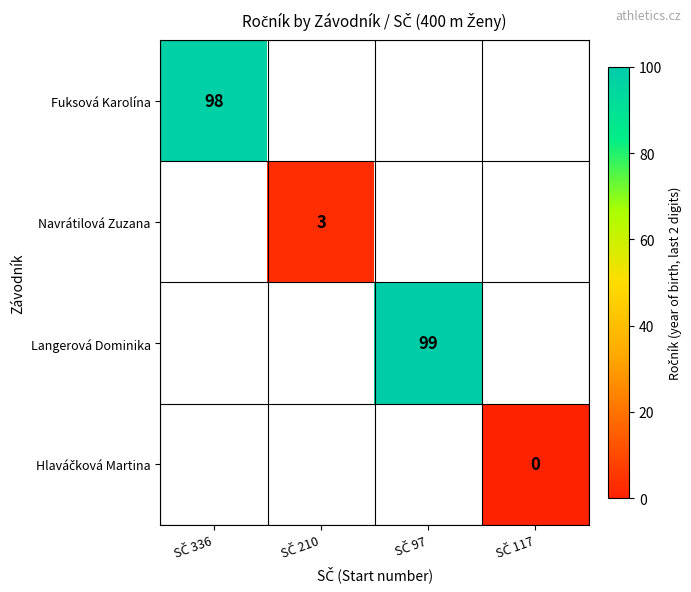

How many series are shown in this chart?

4